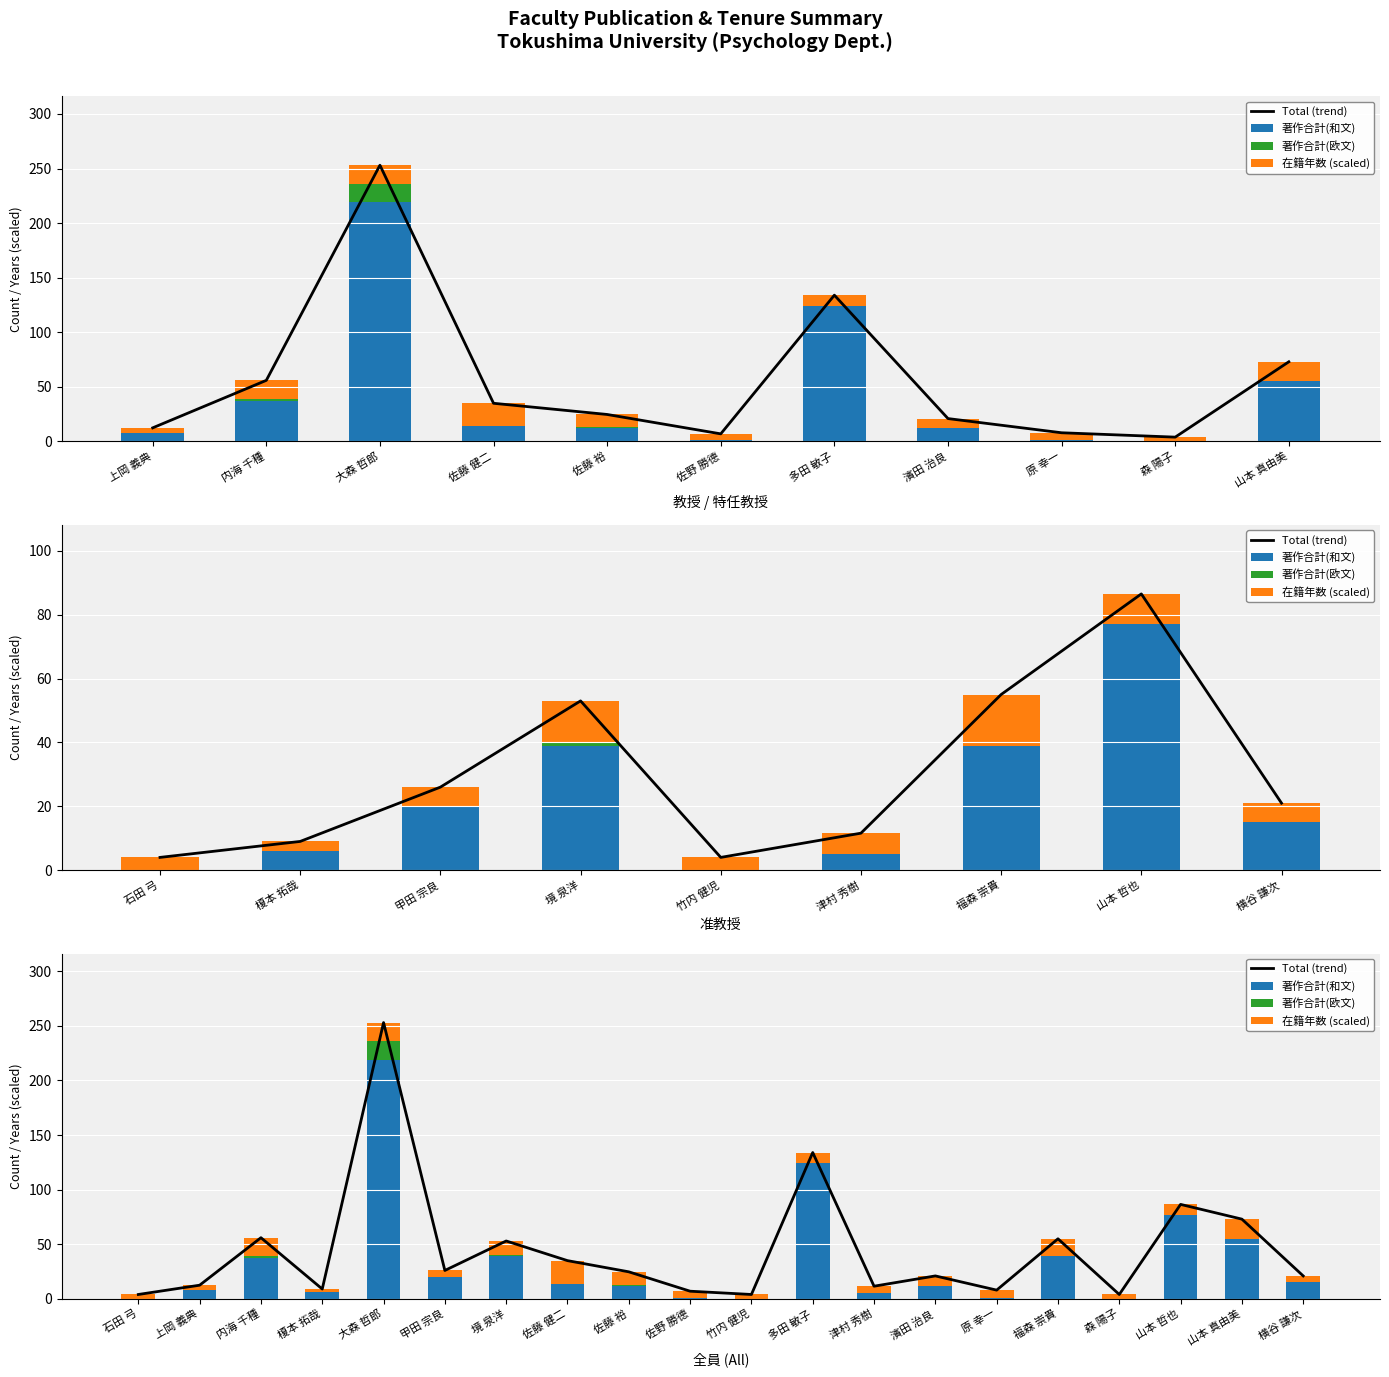

How many positive values does the 著作合計(和文) series have?

17